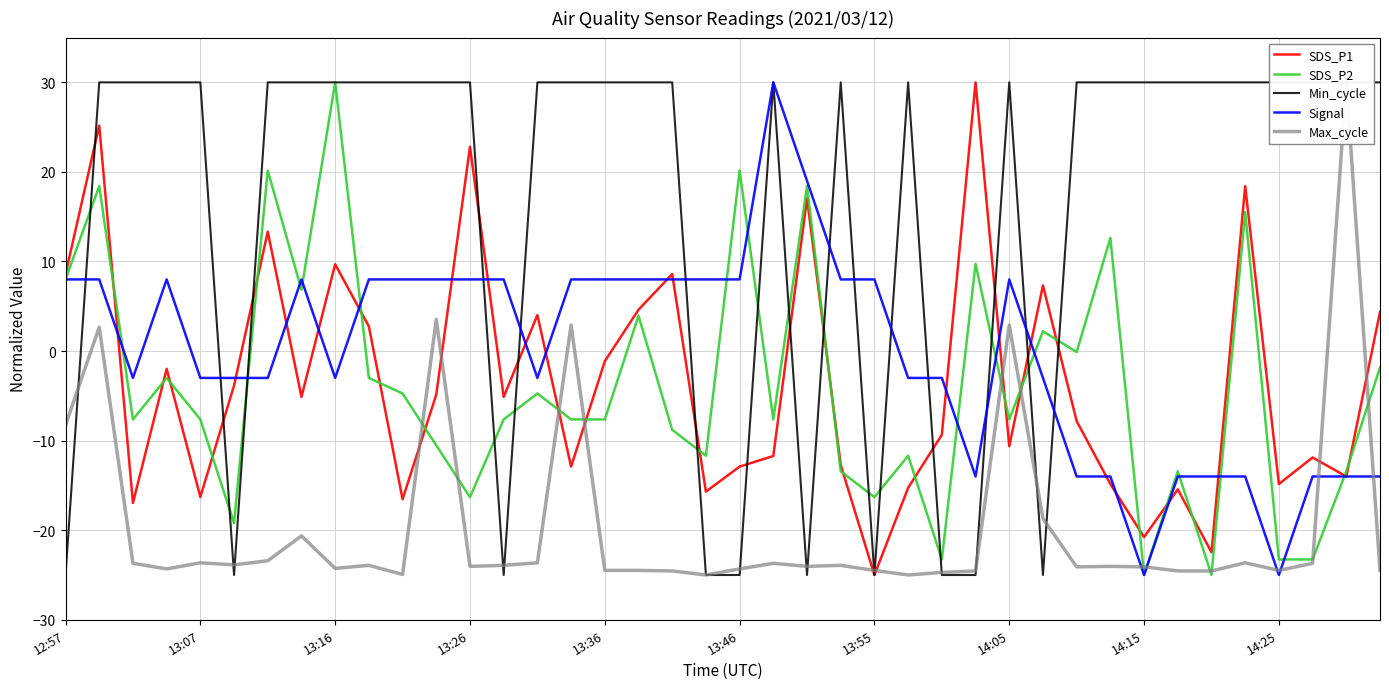

After their last crossing, which series has the higher values: SDS_P1 or Max_cycle?

SDS_P1